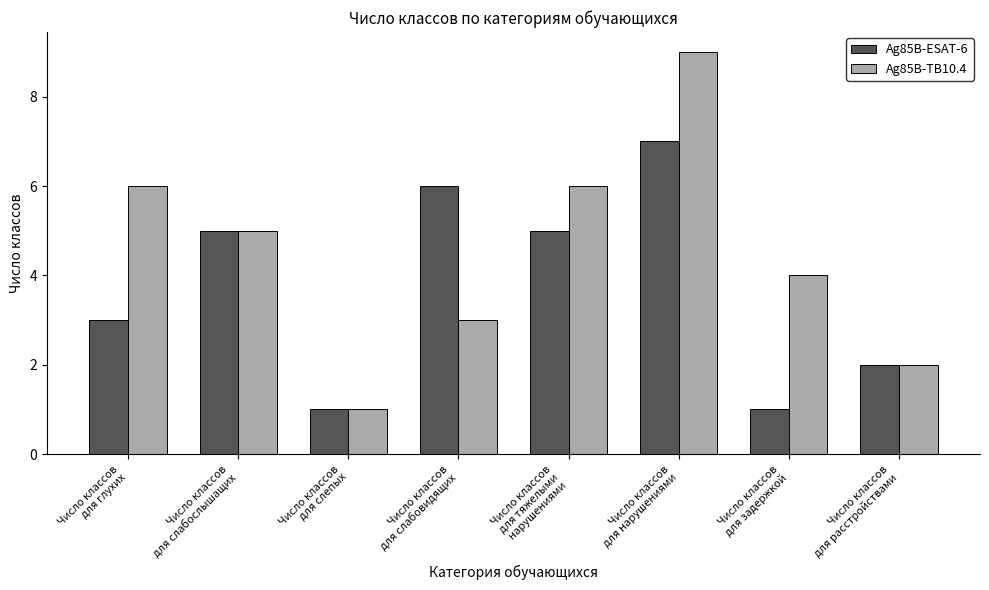

What are all the series names shown in the legend?

Ag85B-ESAT-6, Ag85B-TB10.4